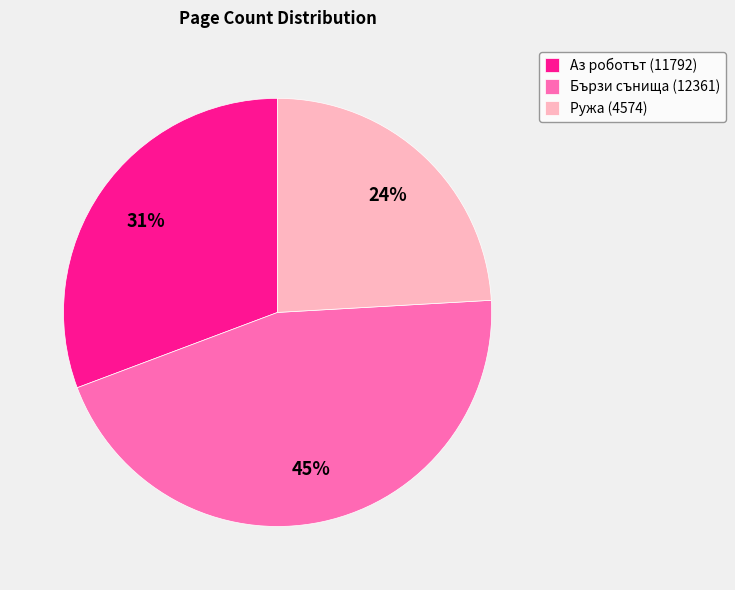

What percentage is the Аз роботът (11792) slice, to the nearest percent?

31%